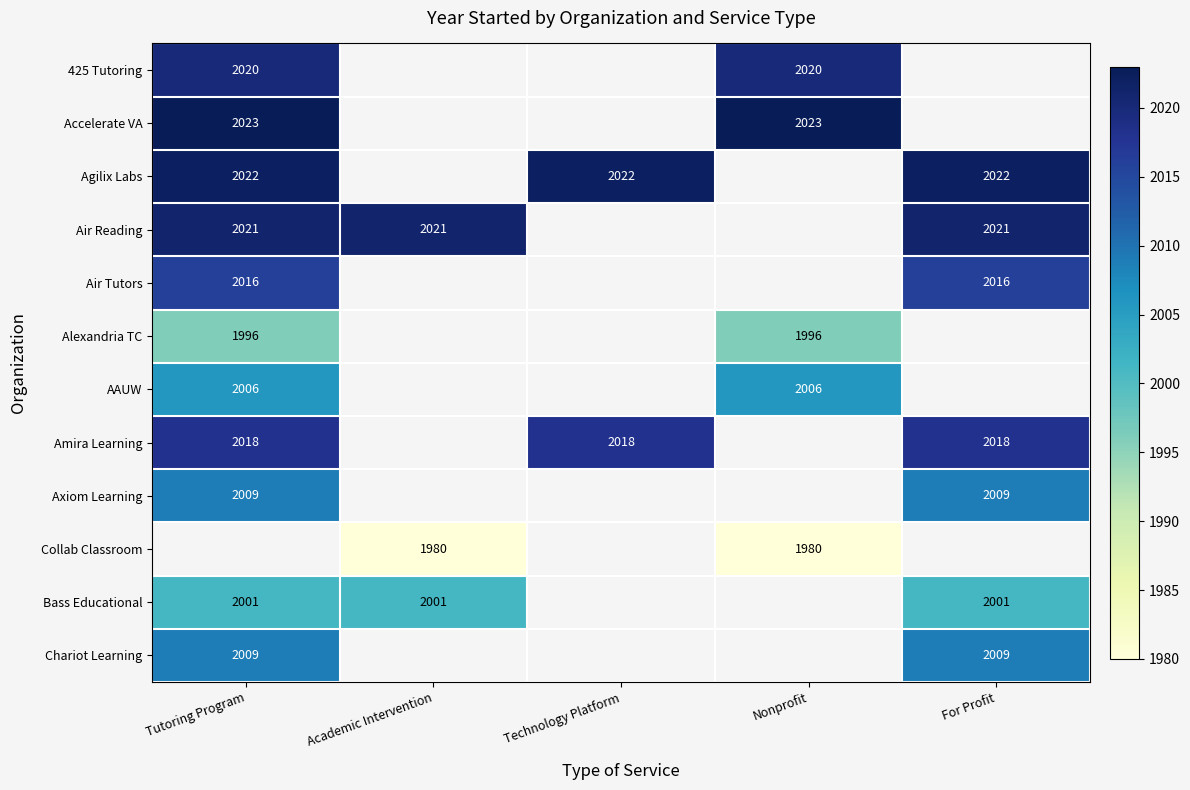

At how many categories does at least one series exceed 2011?

5